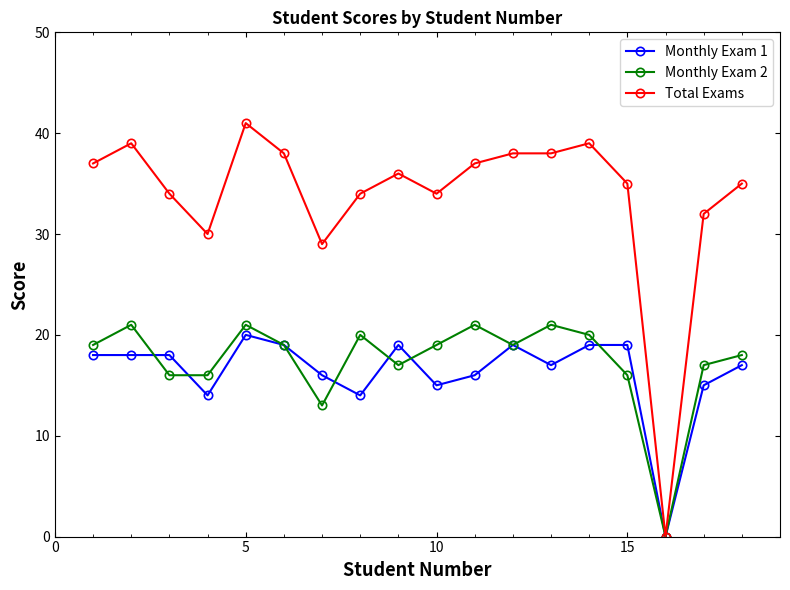

Which series has the largest total across all categories?

Total Exams